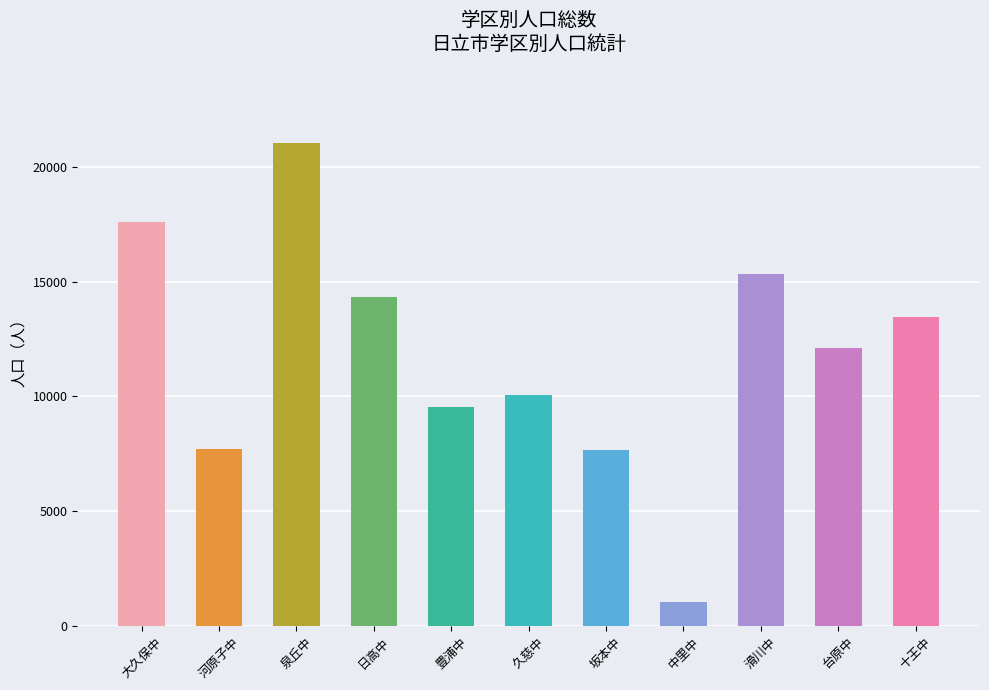

What position from the right is 大久保中?

11